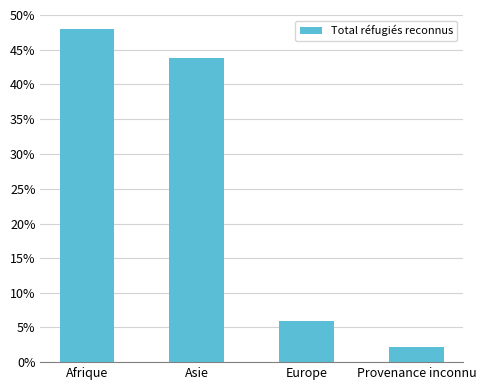

What is the label of the 2nd bar from the right?

Europe